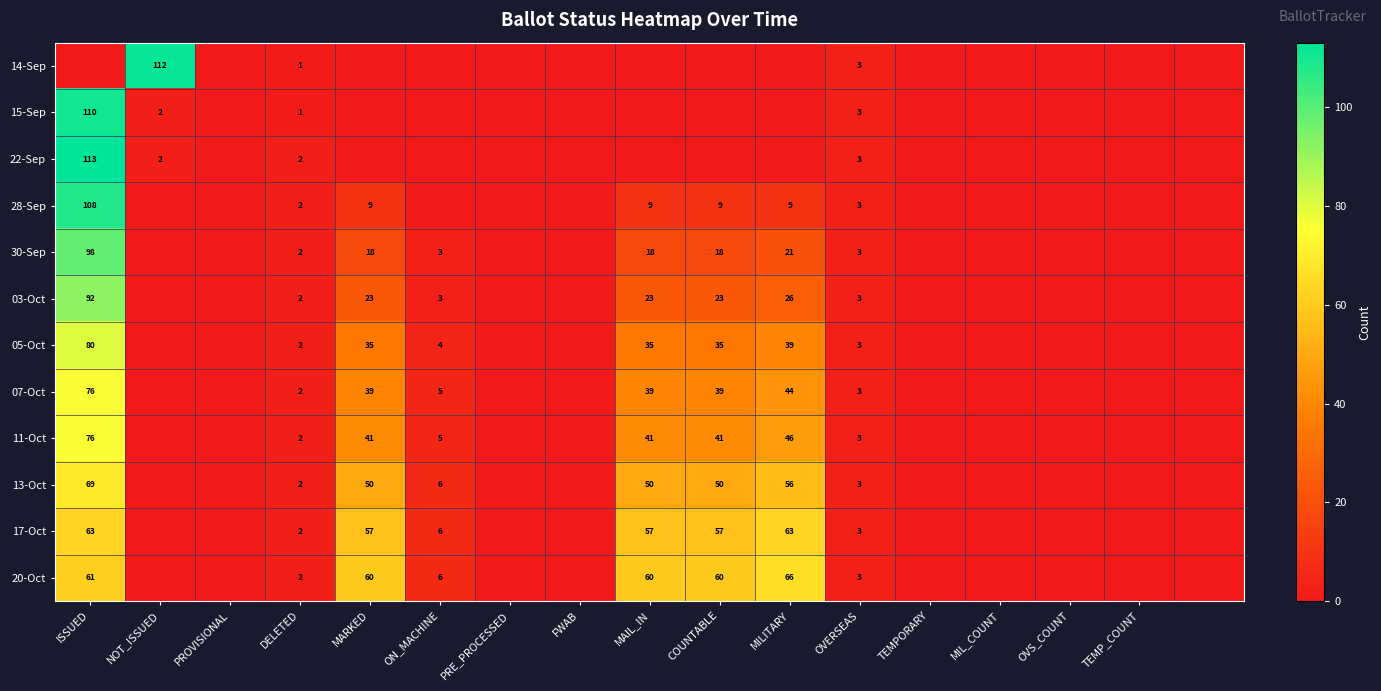

The value of 13-Oct at DELETED is 3. True or false?

False